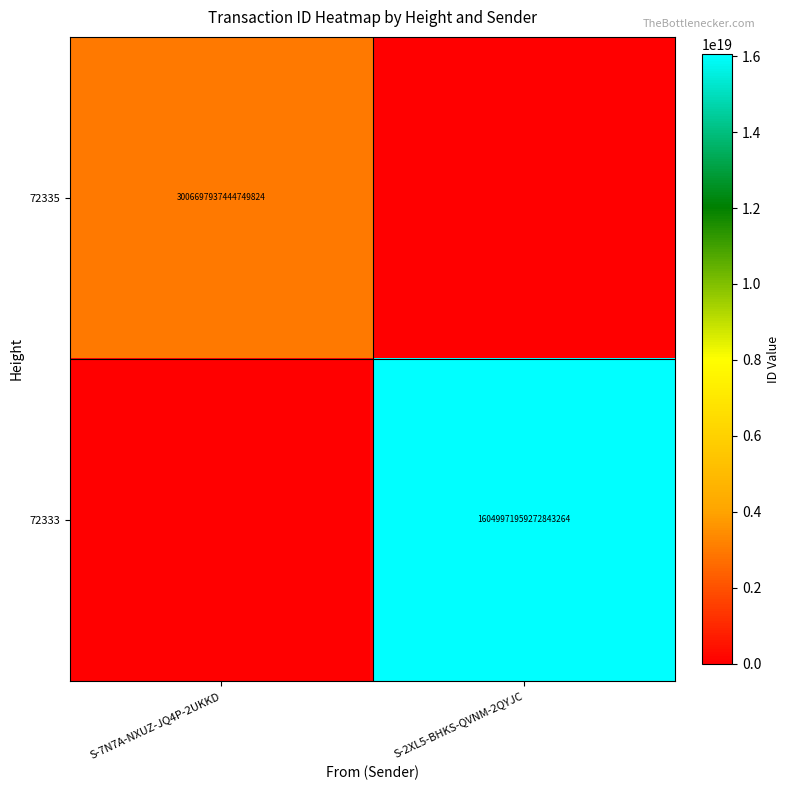

How many data points does each series have?

2